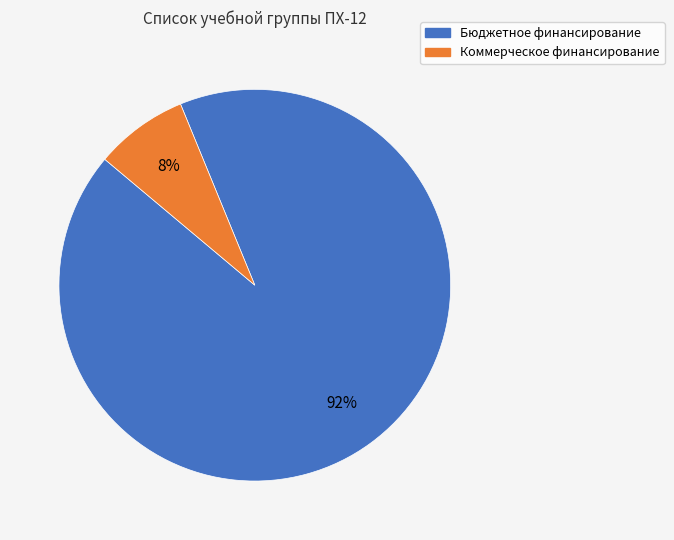

Combined, do Коммерческое финансирование and Бюджетное финансирование account for over 50%?

Yes